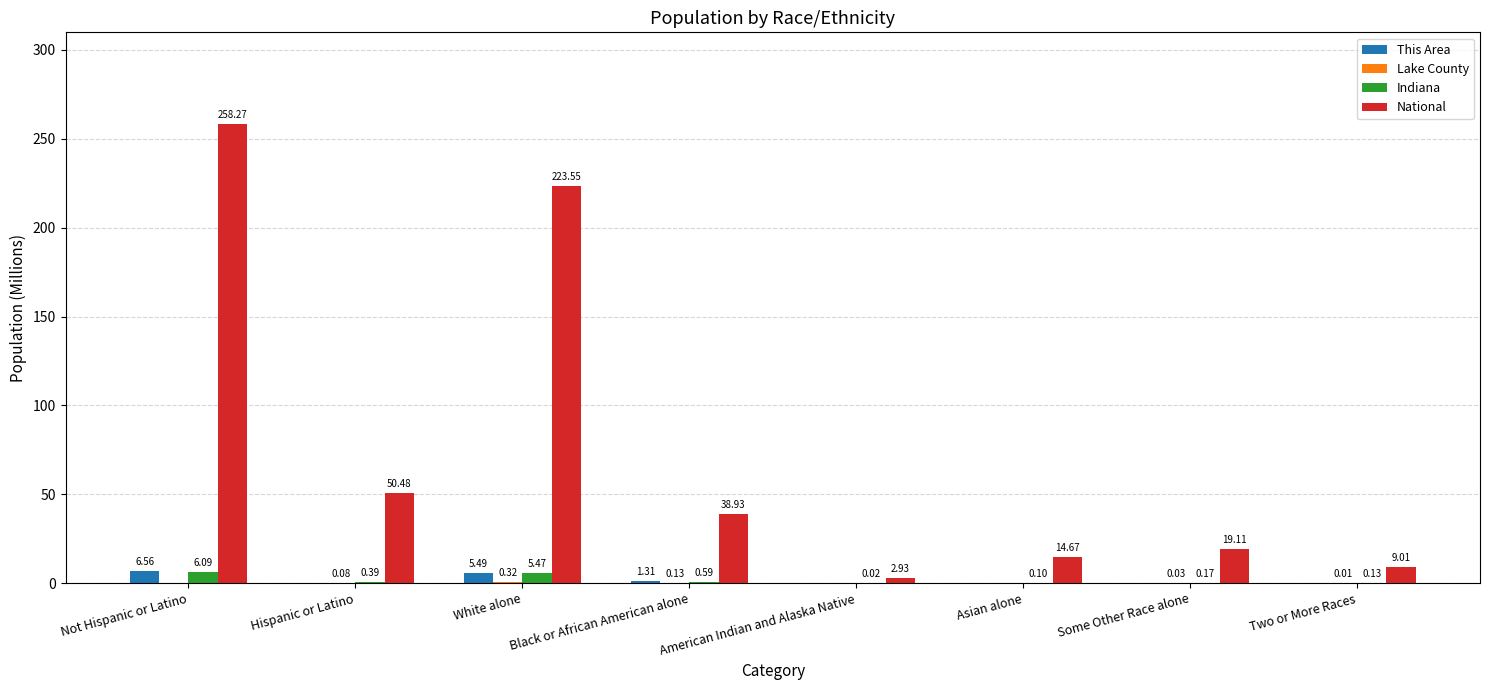

Count the number of data series in this chart.

4